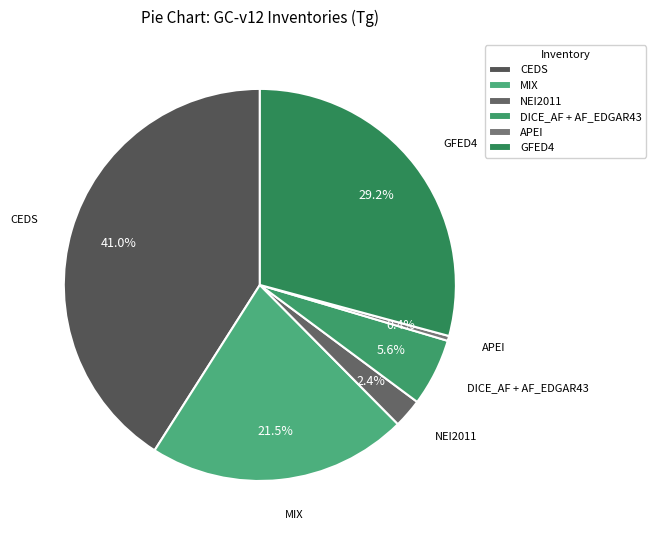

To the nearest percent, what percentage of the pie is GFED4?

29%